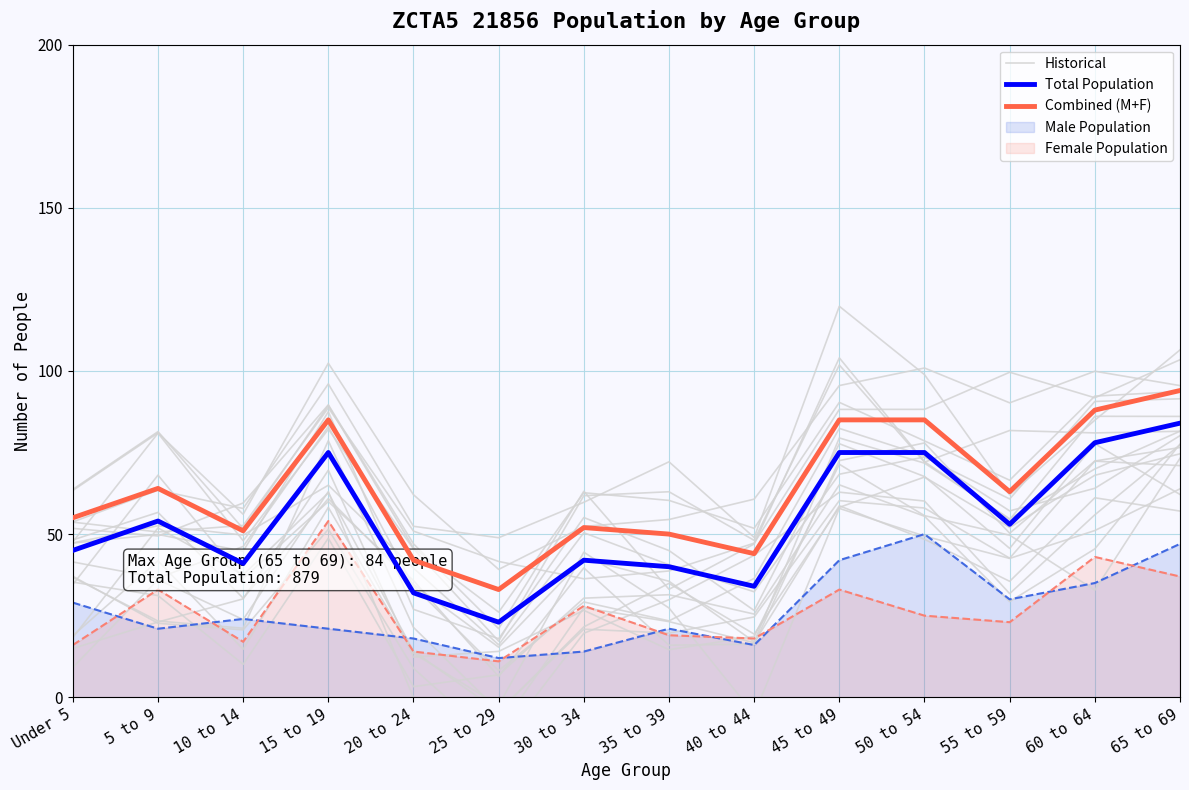

What is the difference between the second highest and minimum values in the Total Population series?

55.0